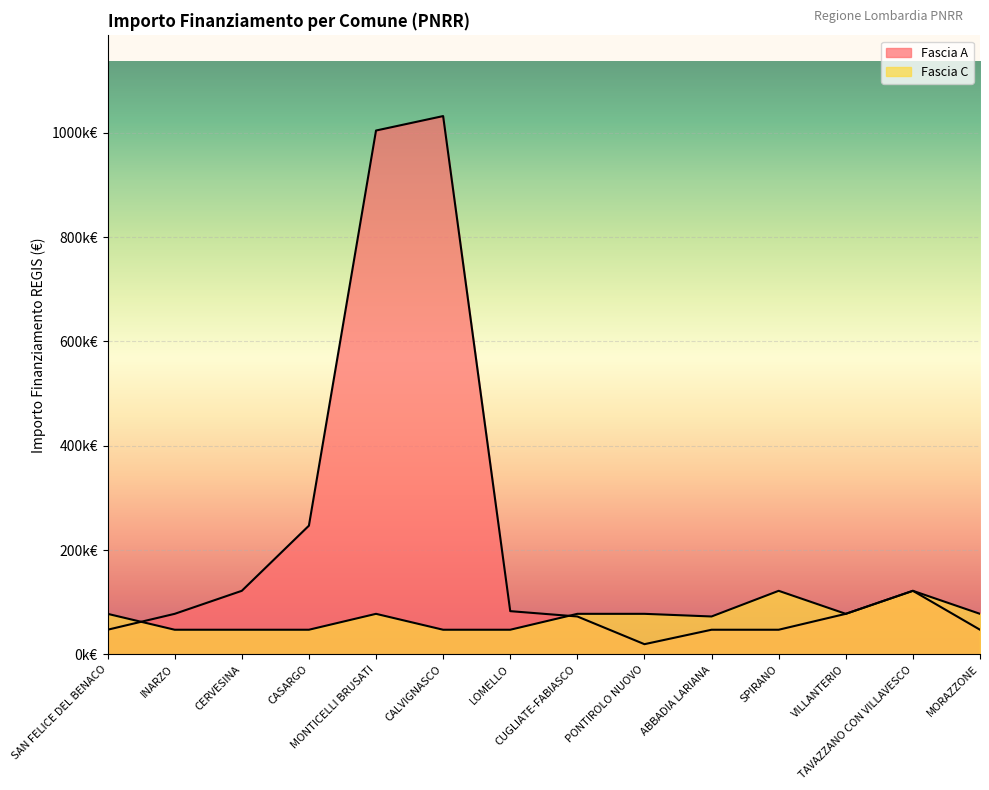

Between which two adjacent categories do Fascia C and Fascia A first intersect?

SAN FELICE DEL BENACO and INARZO